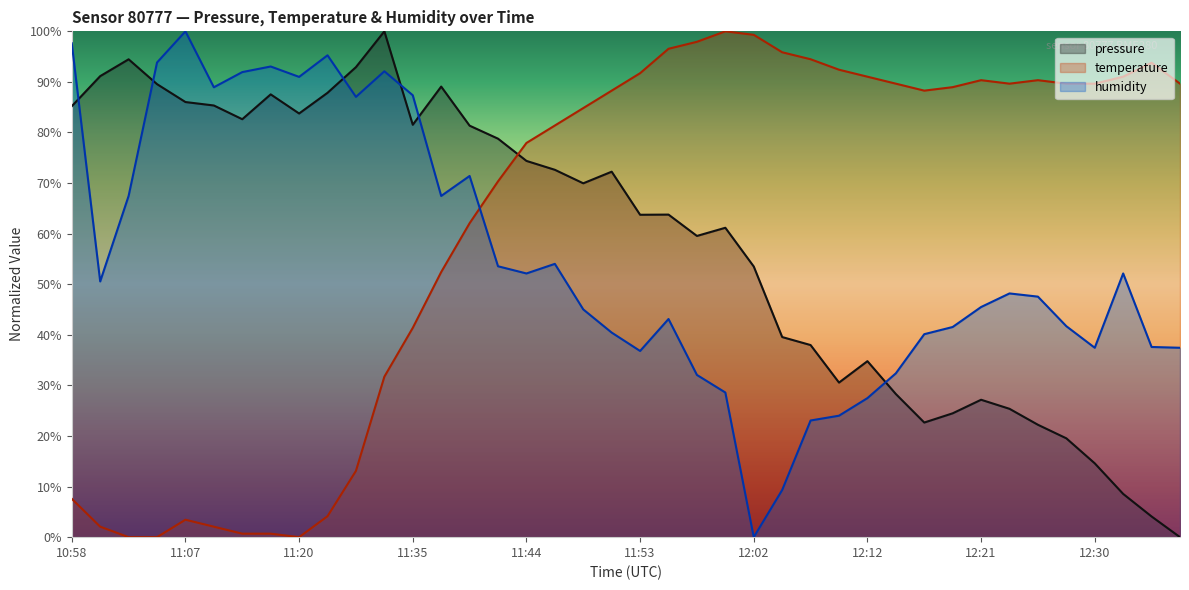

Reading left to right, list all the values displayed in this chart.

pressure: 85.2	91.1	94.5	89.6	86.0	85.3	82.6	87.5	83.8	87.8	92.9	100.0	81.5	89.1	81.4	78.8	74.4	72.6	70.0	72.3	63.7	63.8	59.5	61.2	53.5	39.6	38.0	30.6	34.8	28.3	22.7	24.5	27.2	25.4	22.2	19.5	14.6	8.5	4.1	0.0
temperature: 7.6	2.1	0.0	0.0	3.4	2.1	0.7	0.7	0.0	4.1	13.1	31.7	41.4	52.4	62.1	70.3	77.9	81.4	84.8	88.3	91.7	96.6	97.9	100.0	99.3	95.9	94.5	92.4	91.0	89.7	88.3	89.0	90.3	89.7	90.3	89.7	89.7	91.0	93.8	89.7
humidity: 97.6	50.6	67.5	93.8	100.0	88.9	91.9	93.0	91.0	95.3	87.0	92.1	87.4	67.5	71.4	53.6	52.1	54.0	45.0	40.4	36.8	43.1	32.1	28.6	0.0	9.3	23.1	24.0	27.5	32.4	40.1	41.5	45.5	48.2	47.6	41.7	37.4	52.1	37.6	37.4